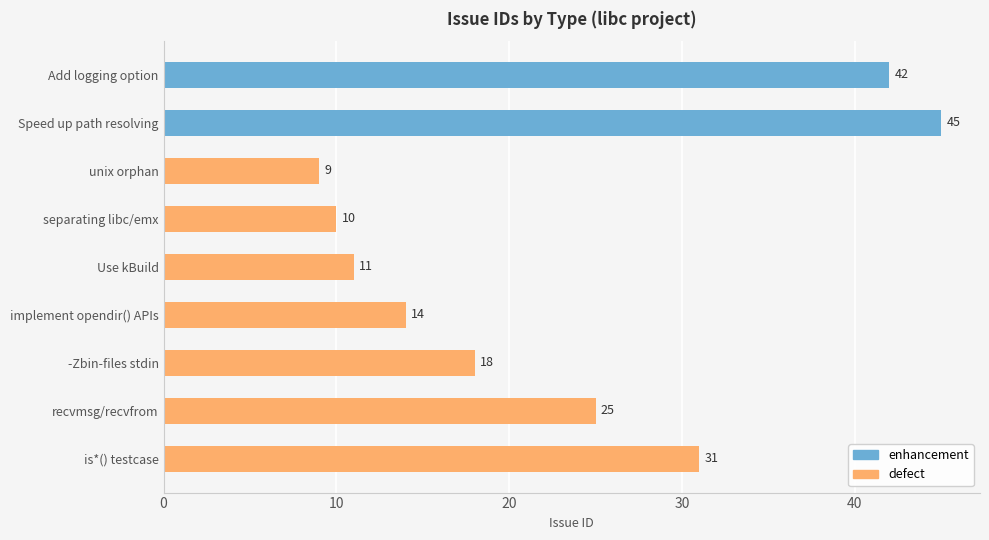

Which label corresponds to the largest value in the chart?

Speed up path resolving